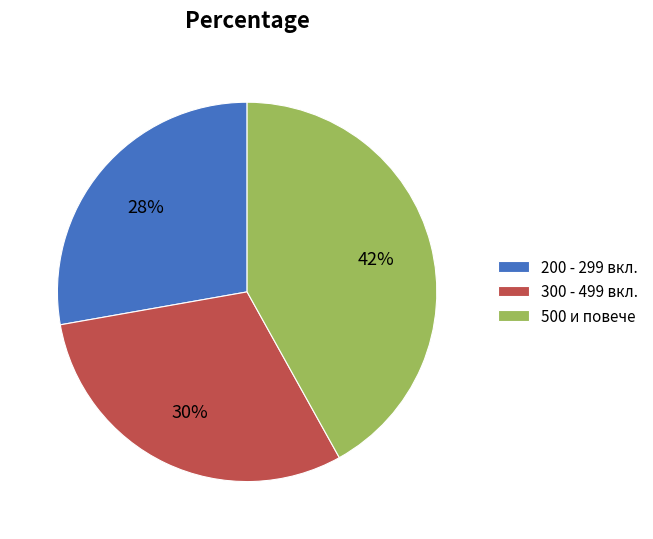

Which has a higher value, 500 и повече or 300 - 499 вкл.?

500 и повече